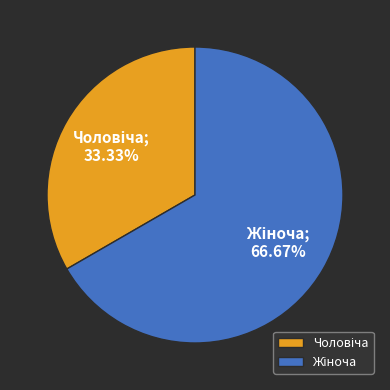

Is there any slice that represents more than half of the pie?

Yes